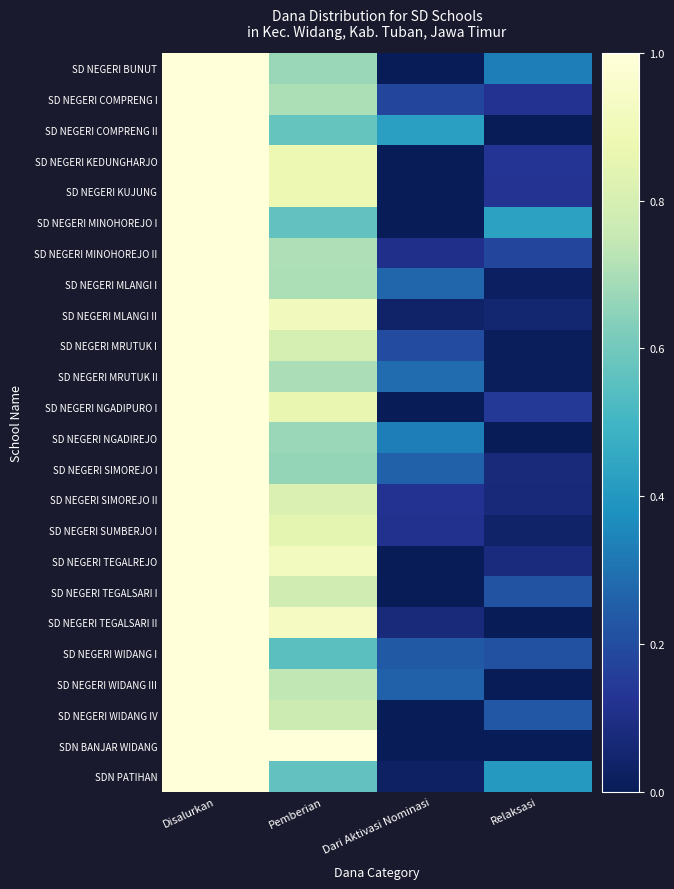

At Relaksasi, list the series in order from smallest to largest.

SD NEGERI COMPRENG II, SD NEGERI NGADIREJO, SD NEGERI TEGALSARI II, SD NEGERI WIDANG III, SDN BANJAR WIDANG, SD NEGERI MRUTUK I, SD NEGERI MRUTUK II, SD NEGERI MLANGI I, SD NEGERI SUMBERJO I, SD NEGERI MLANGI II, SD NEGERI SIMOREJO II, SD NEGERI SIMOREJO I, SD NEGERI TEGALREJO, SD NEGERI COMPRENG I, SD NEGERI KUJUNG, SD NEGERI KEDUNGHARJO, SD NEGERI NGADIPURO I, SD NEGERI MINOHOREJO II, SD NEGERI WIDANG I, SD NEGERI TEGALSARI I, SD NEGERI WIDANG IV, SD NEGERI BUNUT, SDN PATIHAN, SD NEGERI MINOHOREJO I